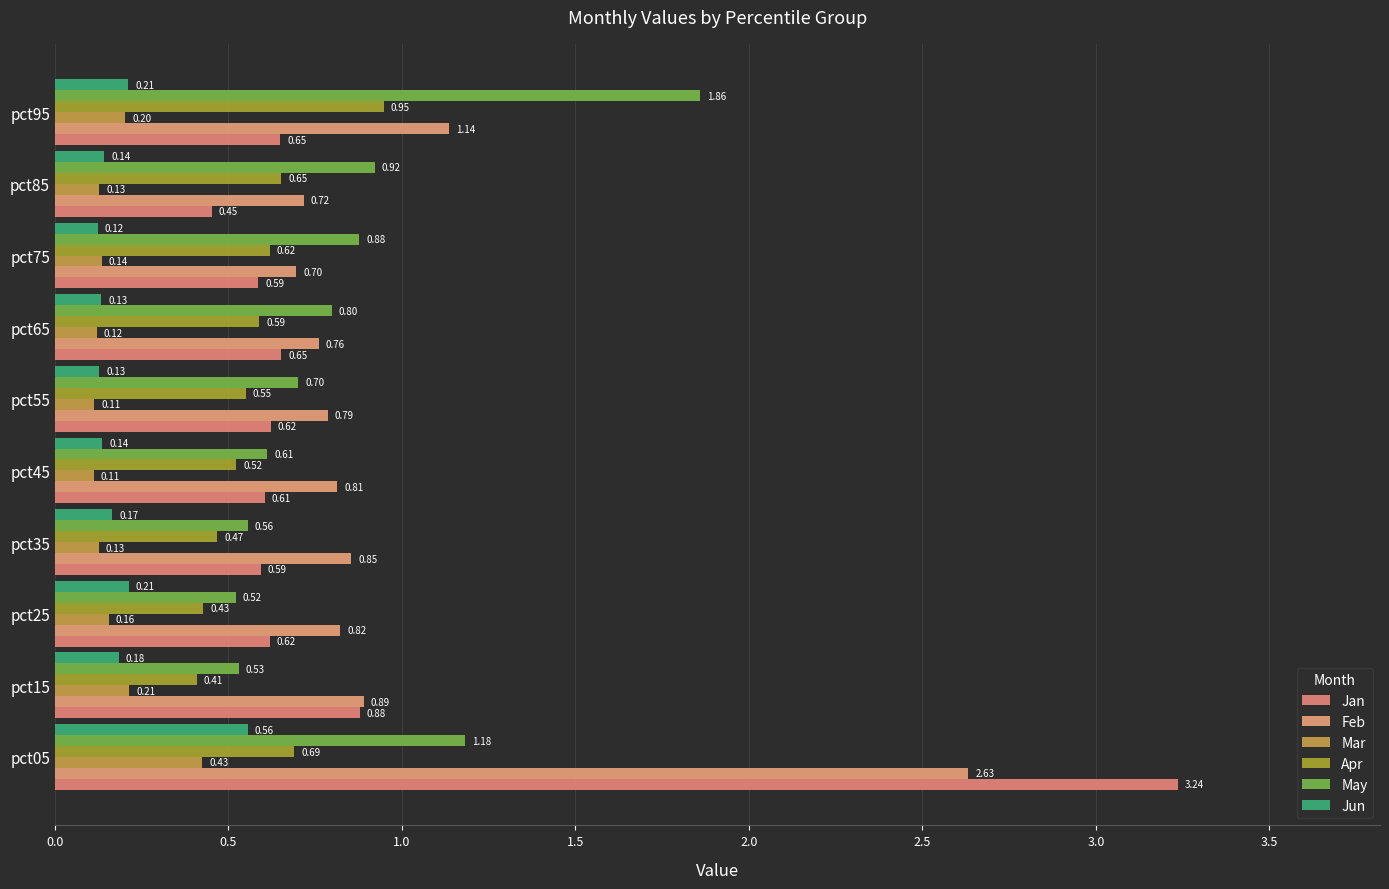

At how many categories does at least one series exceed 3?

1